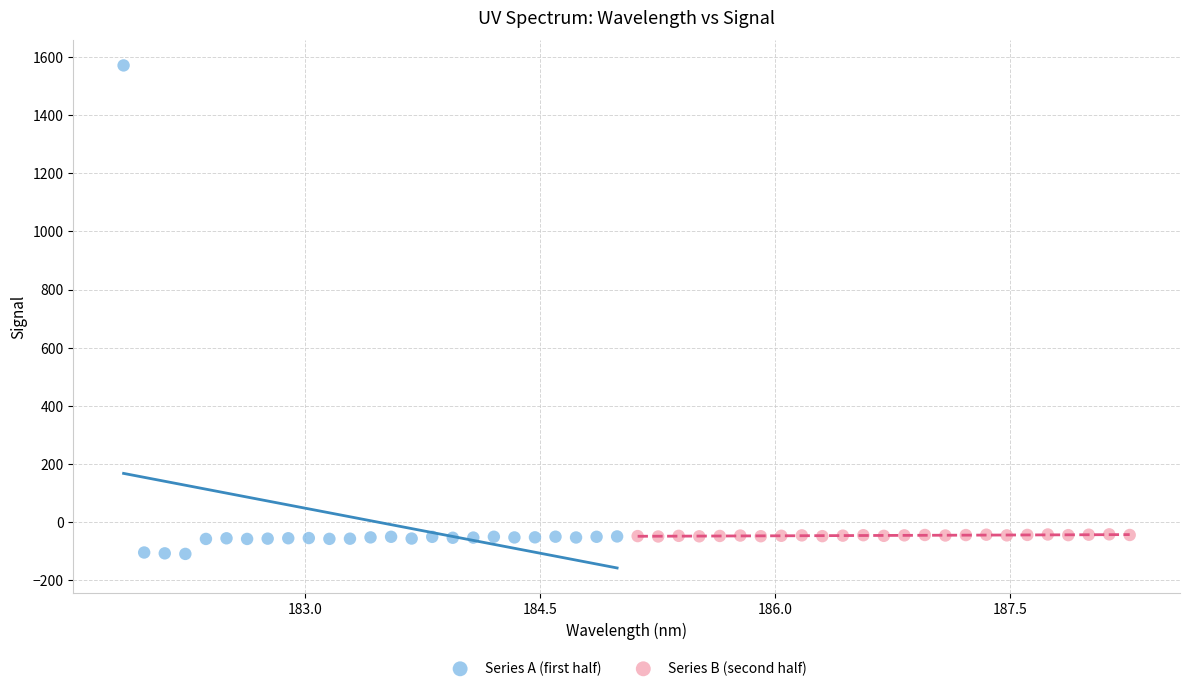

Which series has the widest spread of Y values?

Series A (first half)